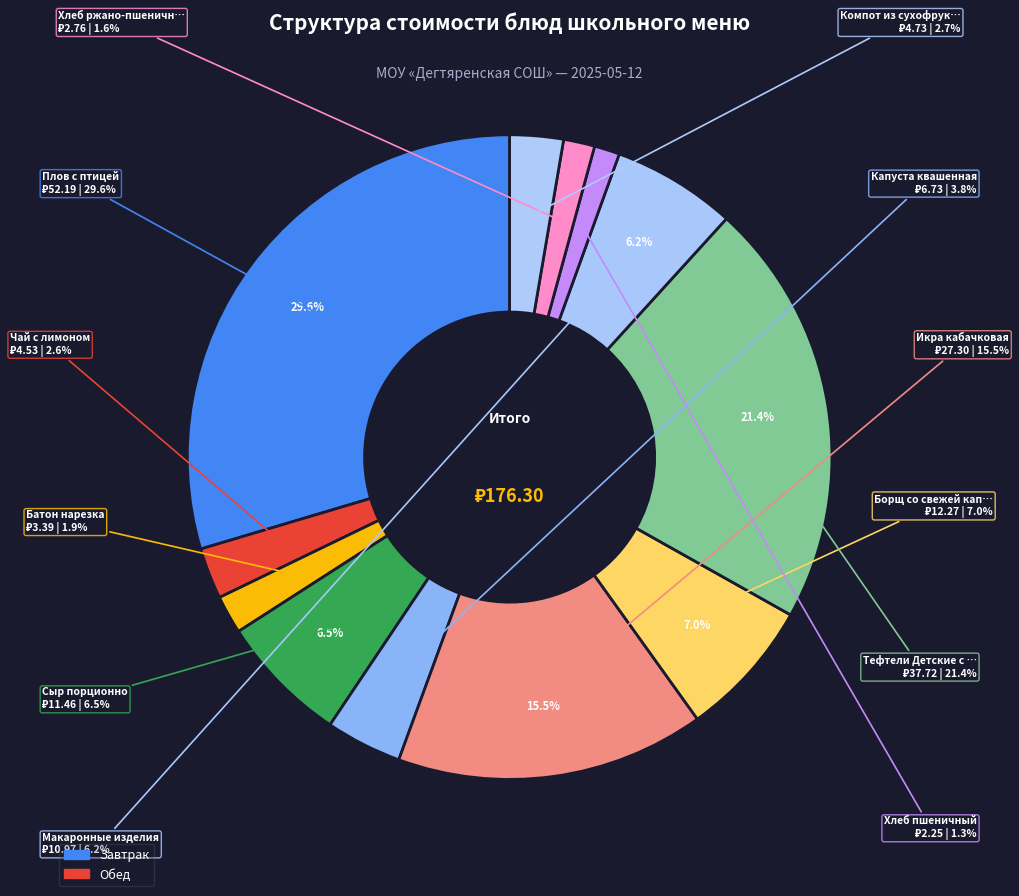

To the nearest percent, what is the difference between the largest and smallest slice percentages?

28%